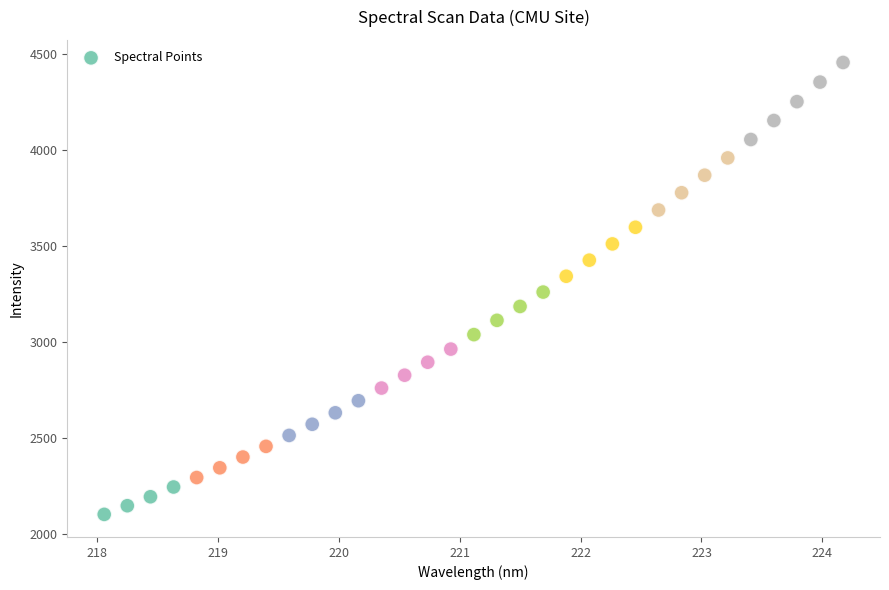

What is the range of X values (max minus min)?

6.1